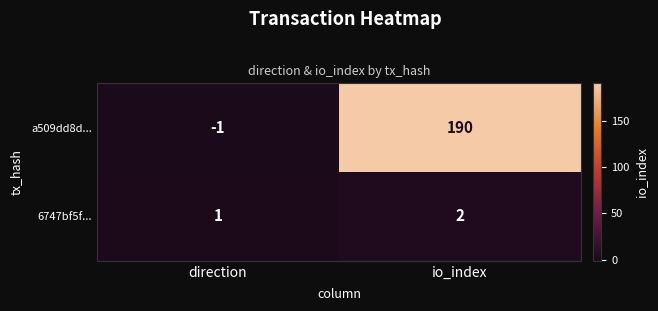

What is the sum of the 6747bf5f... values at direction and io_index?

3